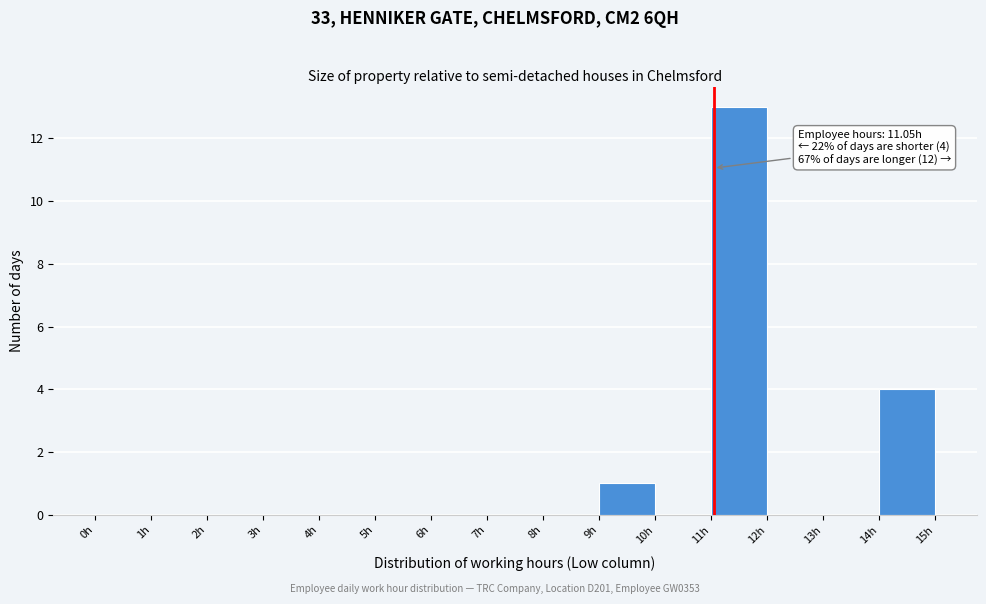

Over which range of the x-axis is the bar tallest?

11 to 12